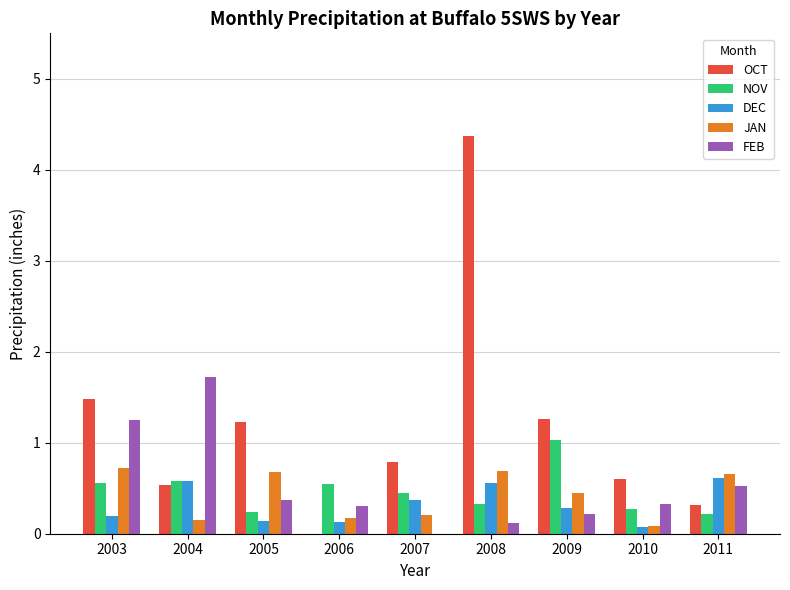

What is the sum of all OCT values?

10.6